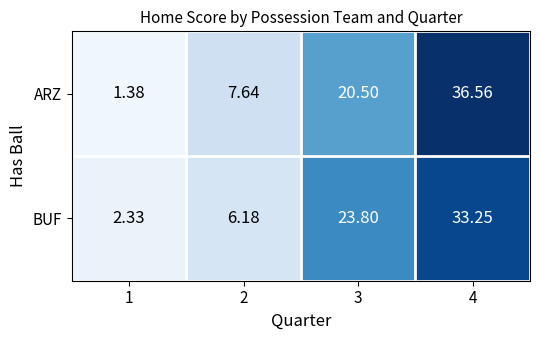

Which series has the largest range (max minus min)?

ARZ